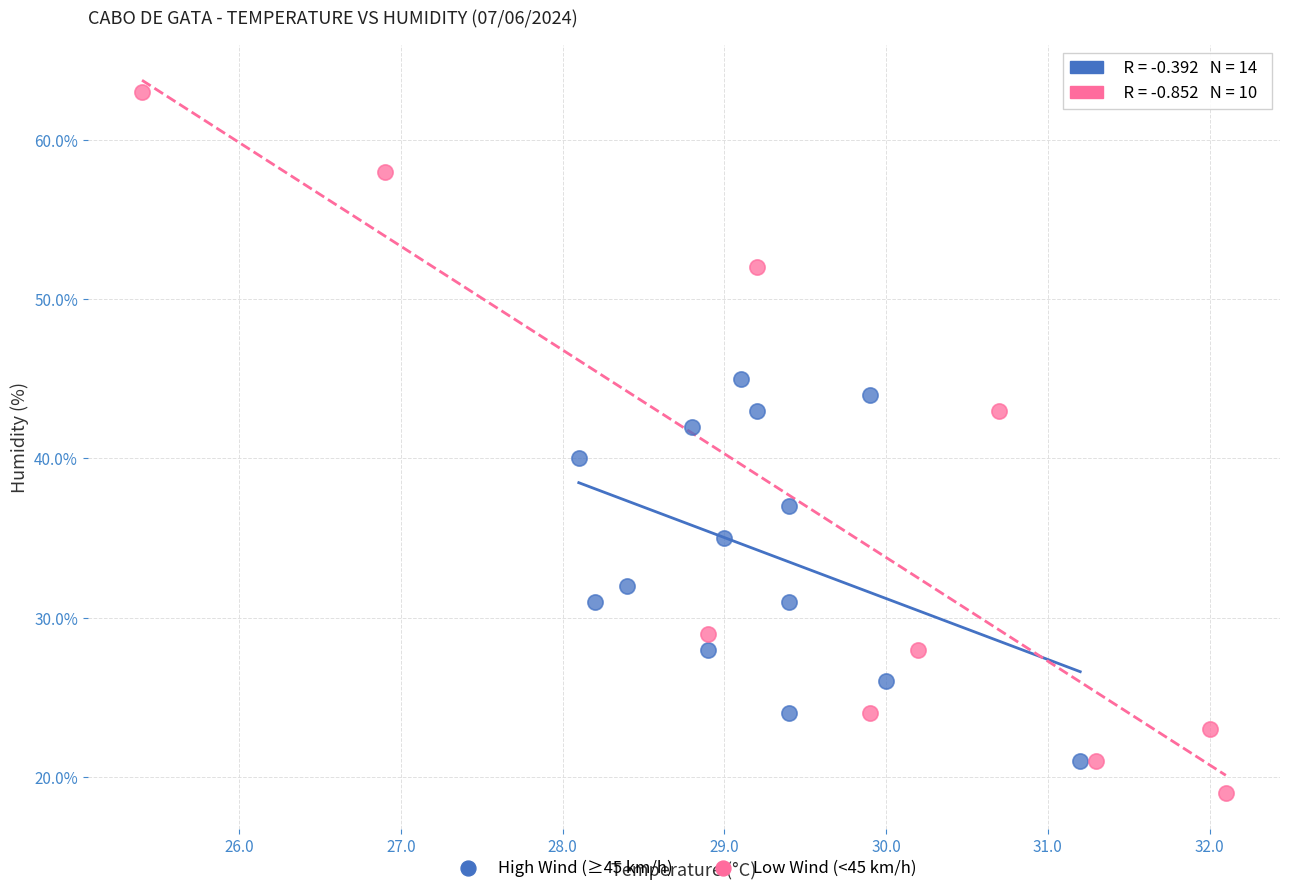

Which series has the widest spread of Y values?

Low Wind (<45 km/h)